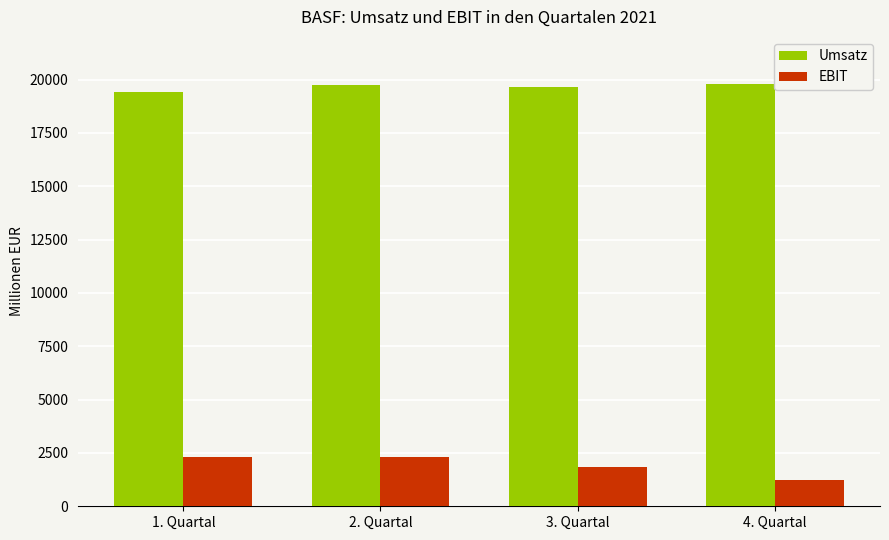

What is the total value across all series at 4. Quartal?

21003